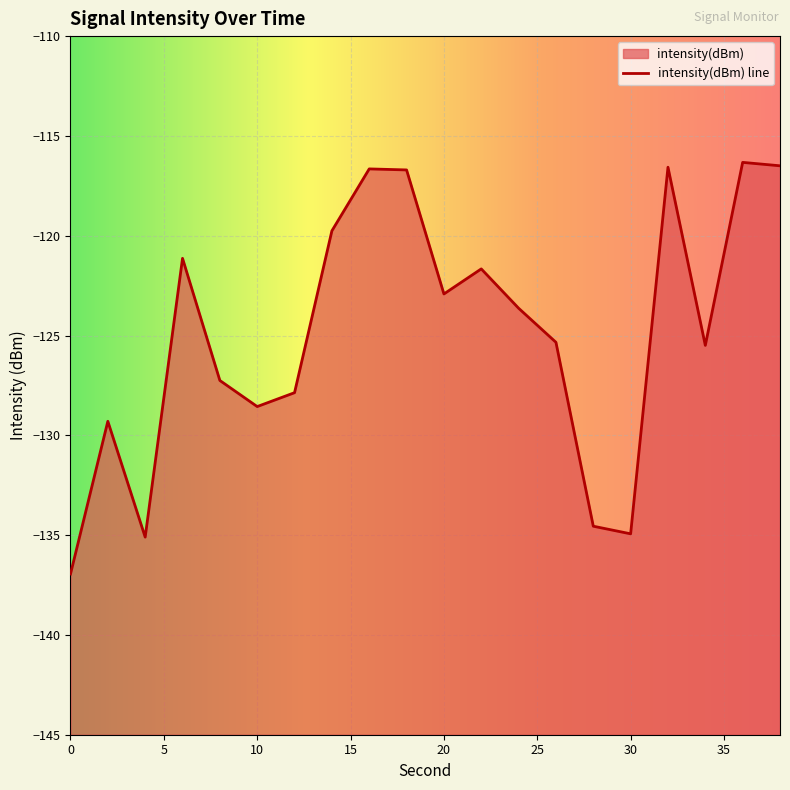

Is it true that the value at 8 is -165.6?

False